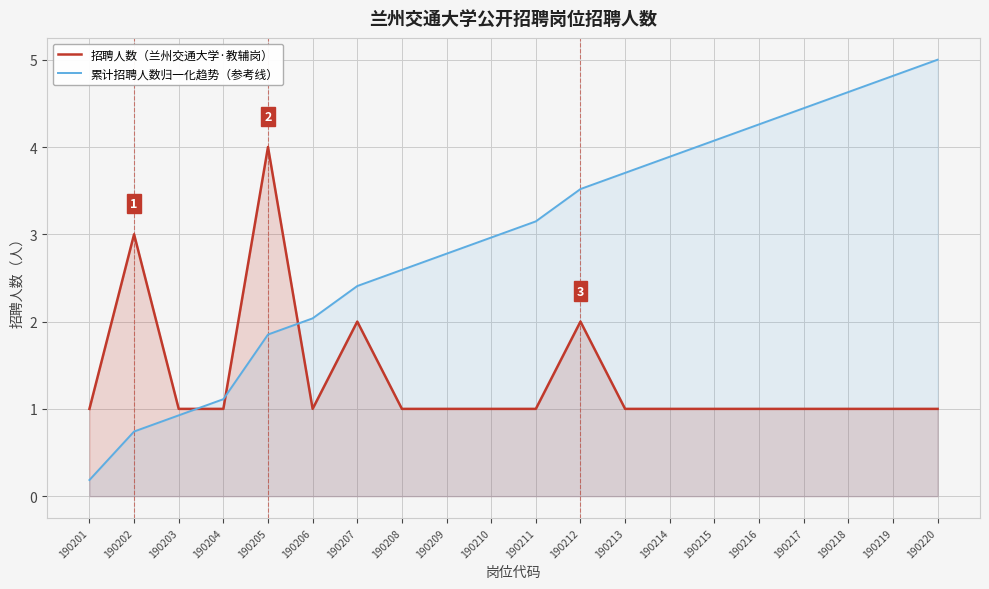

Is it true that 招聘人数（兰州交通大学·教辅岗） equals 1.0 at 190204?

True